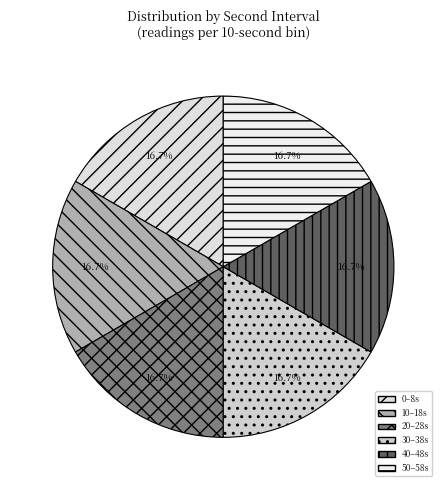

How many segments does this pie chart have?

6